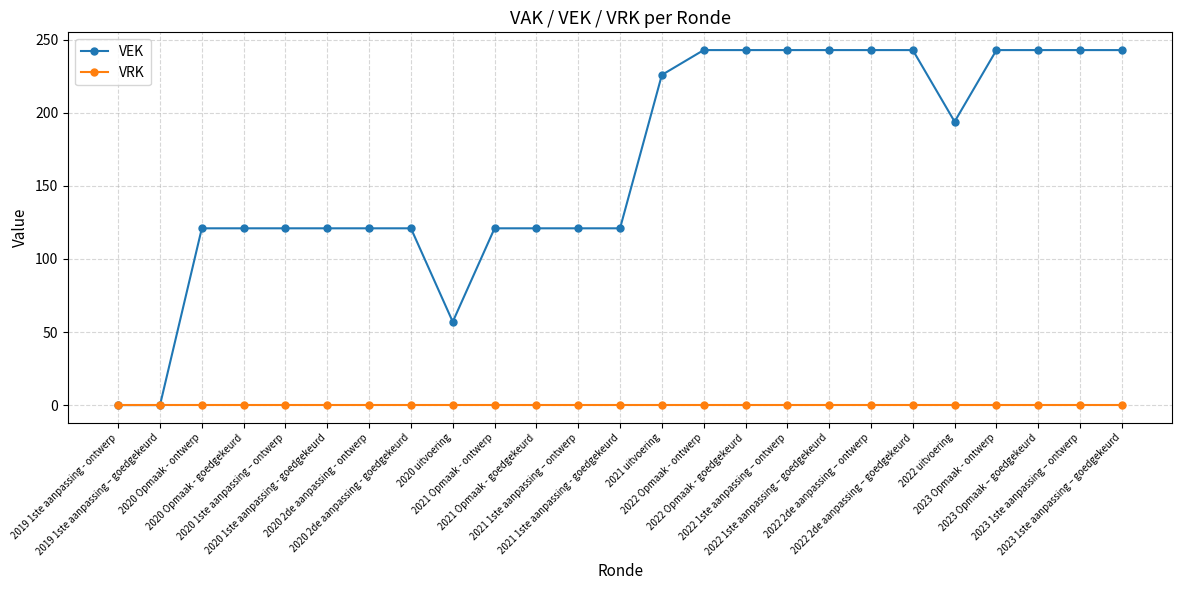

Rank the series by their average value, from highest to lowest.

VEK, VRK